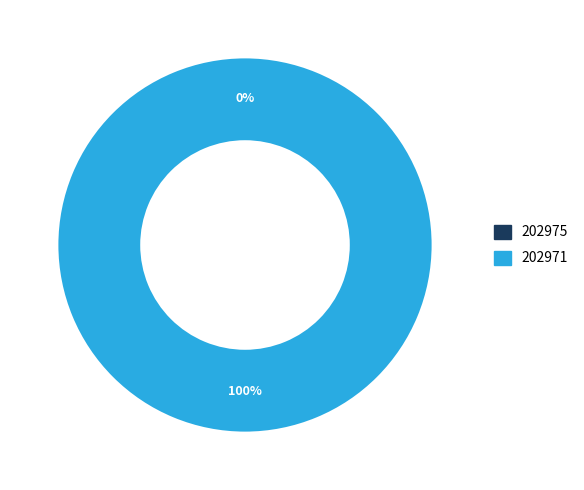

Does 202975 account for over 50% of the chart?

No